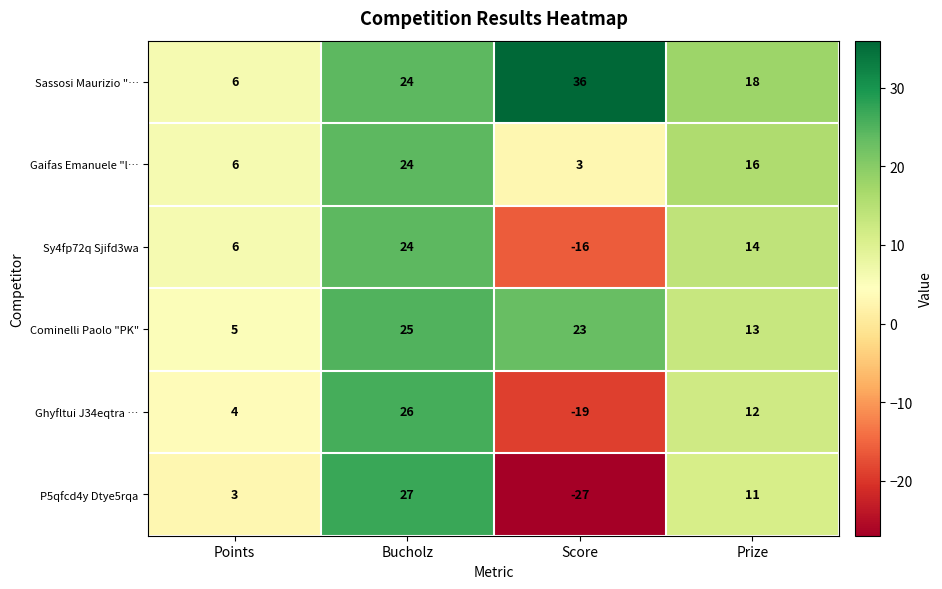

What is the total value across all series at Points?

30